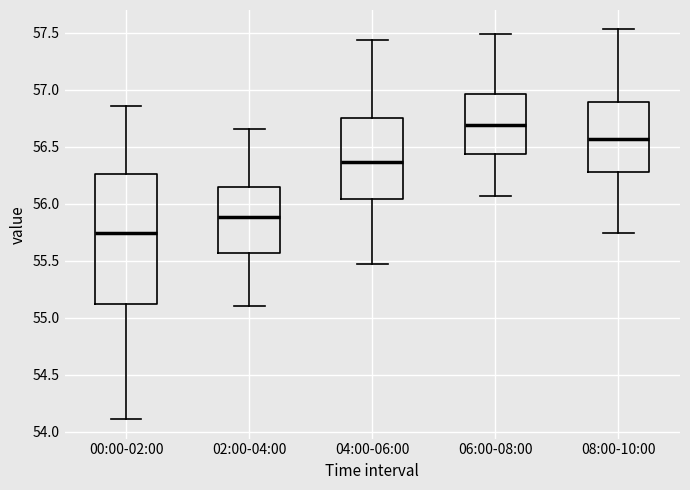

Where does the median line of the box for 02:00-04:00 sit on the y-axis? The values are not printed on the chart, so give them approximately, as read against the axis.

55.90